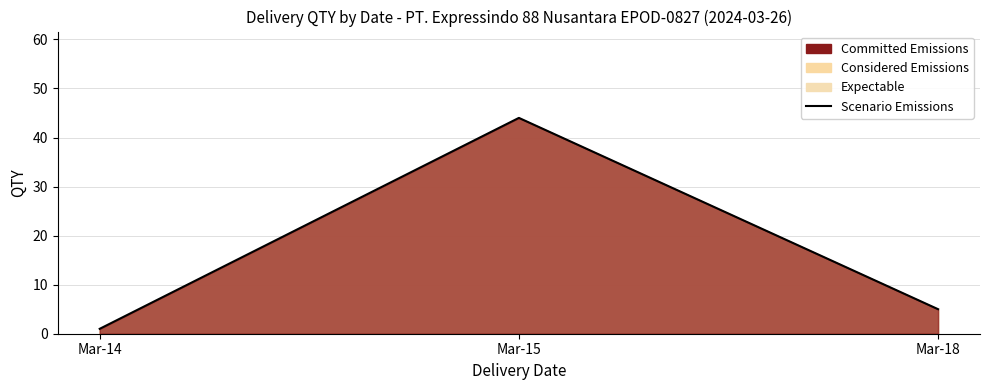

Count the number of categories in the chart.

3